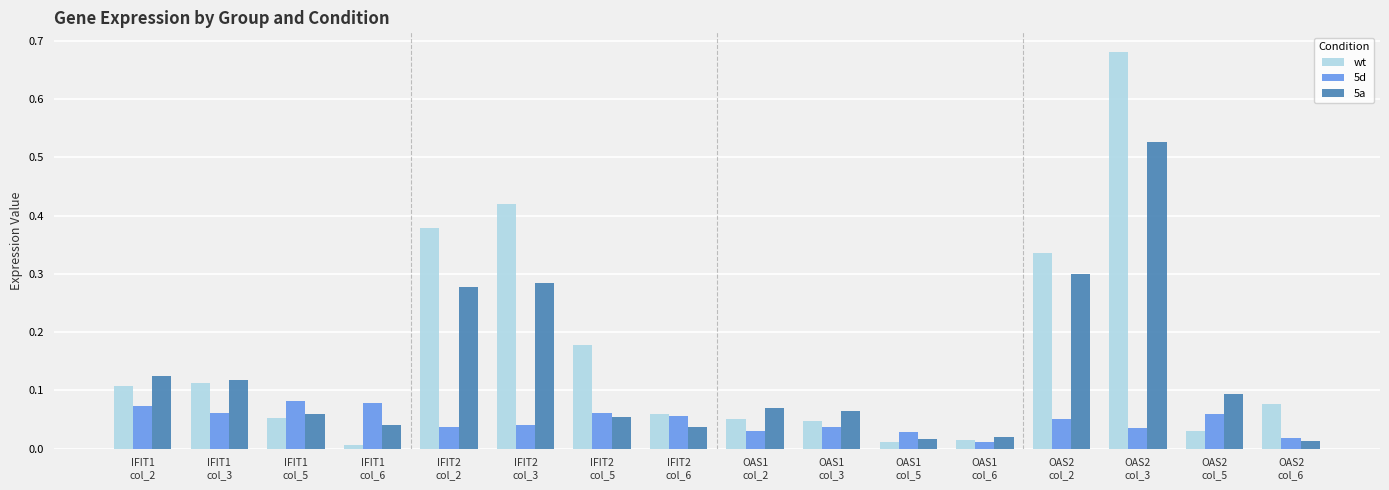

At how many categories does at least one series exceed 0?

16